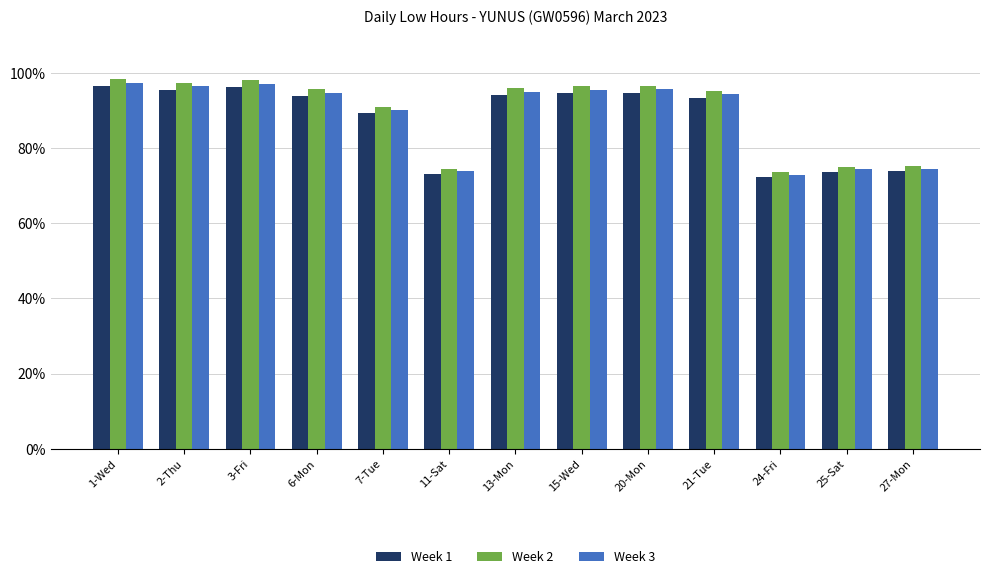

What is the difference between the maximum and minimum values in the Week 2 series?

24.8